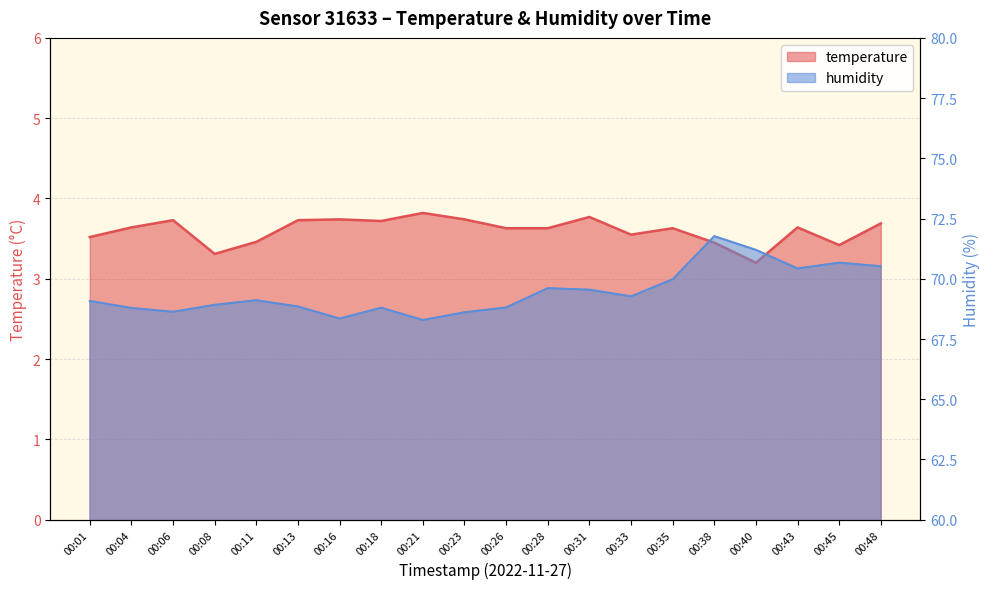

Reading left to right, extract all data points from this chart.

temperature: 3.5	3.6	3.7	3.3	3.5	3.7	3.7	3.7	3.8	3.7	3.6	3.6	3.8	3.5	3.6	3.5	3.2	3.6	3.4	3.7
humidity: 69.1	68.8	68.6	68.9	69.1	68.8	68.3	68.8	68.3	68.6	68.8	69.6	69.5	69.3	70.0	71.8	71.2	70.4	70.7	70.5